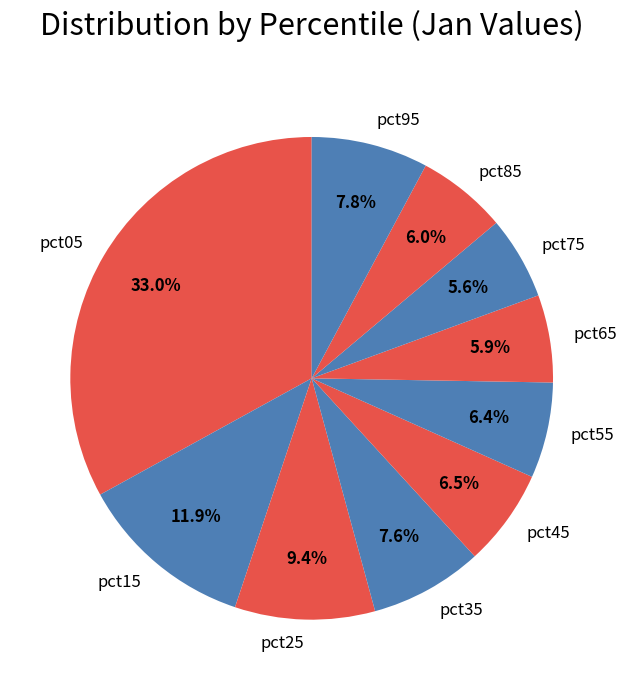

To the nearest percent, what percentage of the pie is pct55?

6%